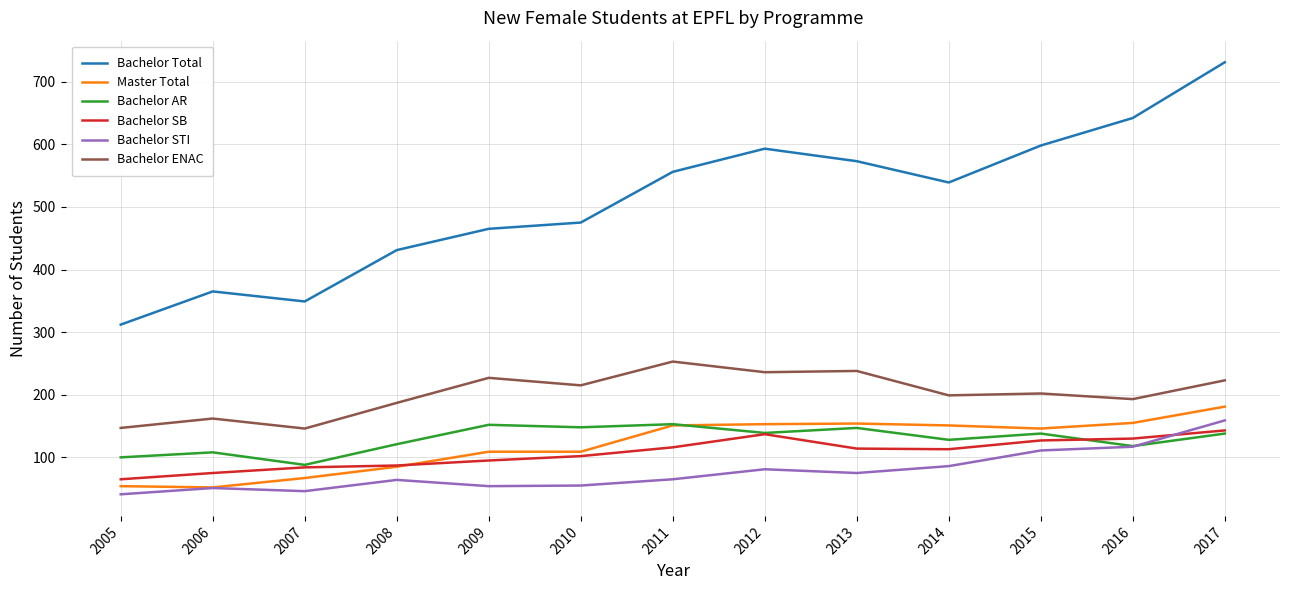

What is the difference between the maximum and minimum values in the Bachelor STI series?

118